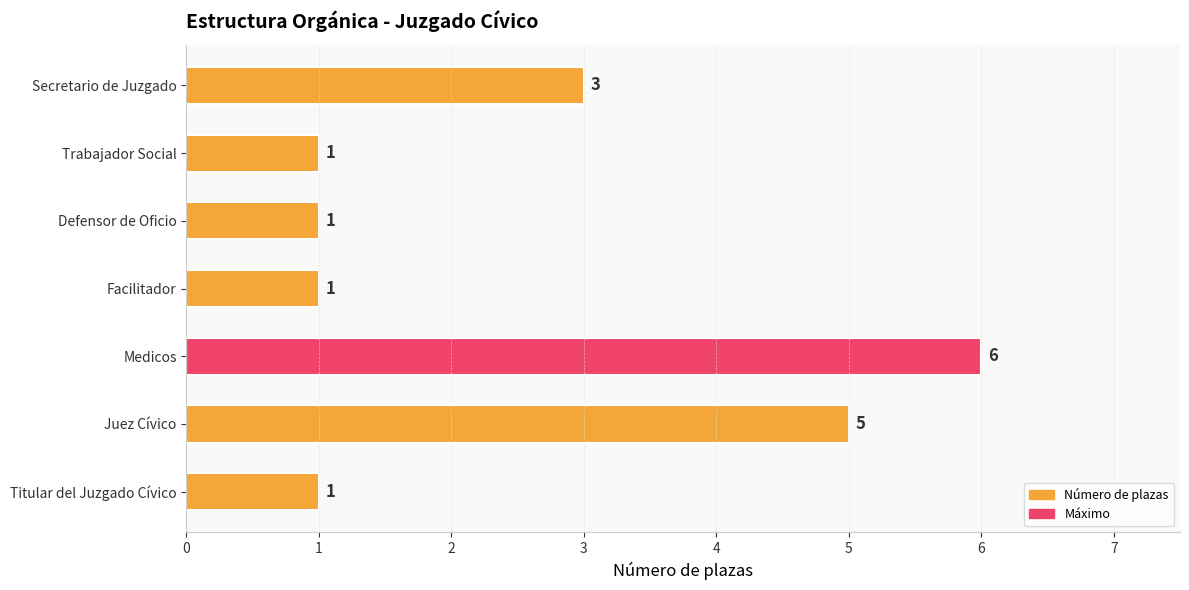

What is the difference between the second highest and second lowest values?

4